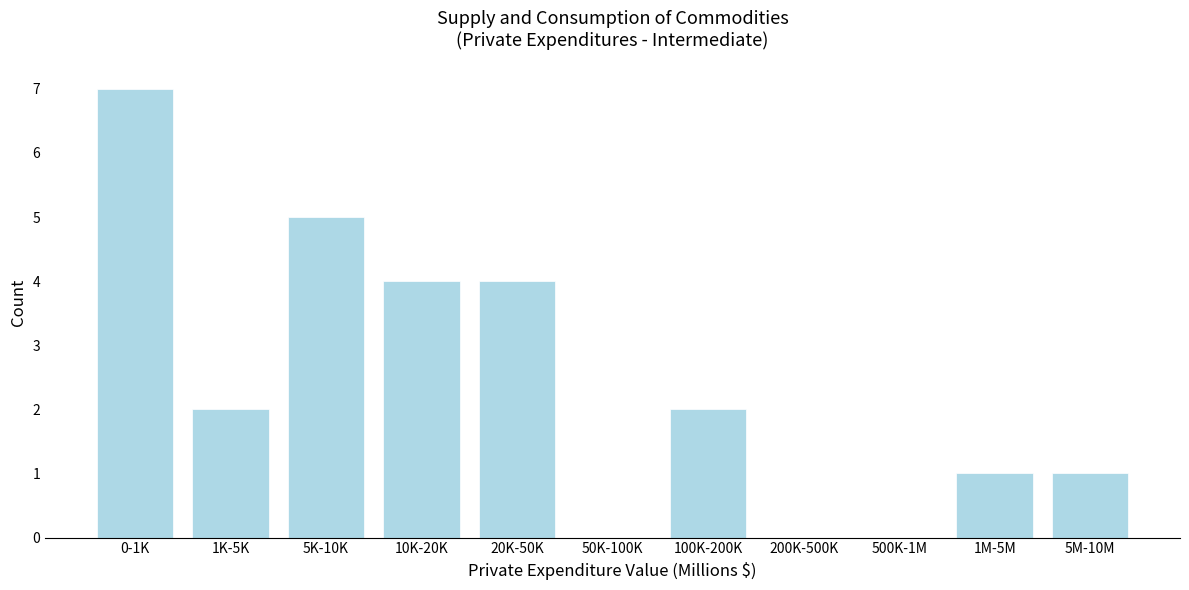

Reading left to right, list all the values displayed in this chart.

0-1K=7	1K-5K=2	5K-10K=5	10K-20K=4	20K-50K=4	50K-100K=0	100K-200K=2	200K-500K=0	500K-1M=0	1M-5M=1	5M-10M=1